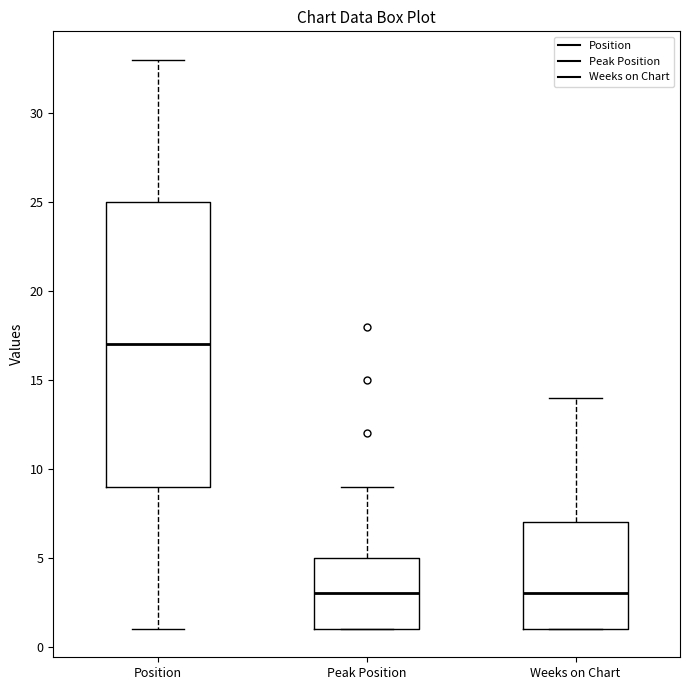

Reading left to right, read every box against the y-axis: the position of its median line, the range the box covers, and the ends of its whiskers. The values are not printed on the chart, so give them approximately, as read against the axis.

Position: median 17, box 9 to 25, whiskers 1 to 33
Peak Position: median 3, box 1 to 5, whiskers 1 to 9
Weeks on Chart: median 3, box 1 to 7, whiskers 1 to 14